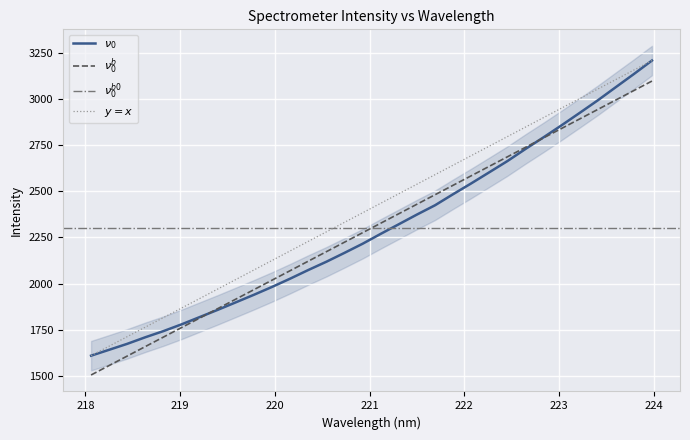

What is the minimum value shown in the chart?

1609.3